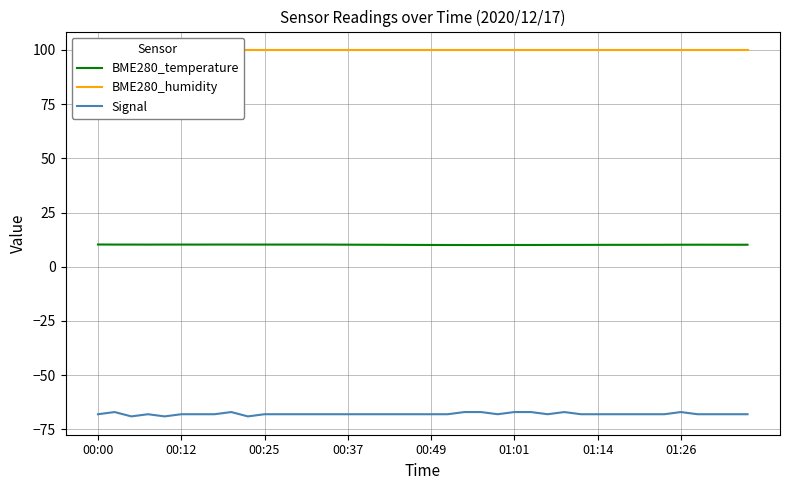

How many series are shown in this chart?

3